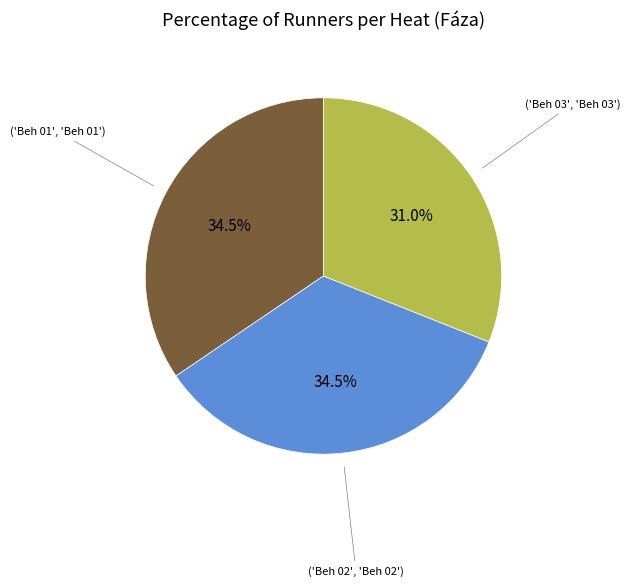

Does any single category account for the majority?

No